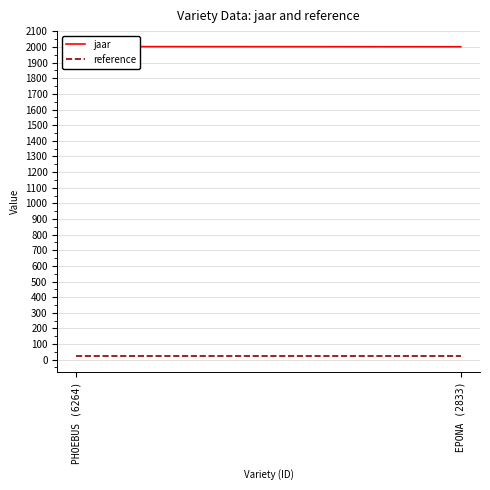

What is the difference between the highest and lowest values at PHOEBUS (6264)?

1980